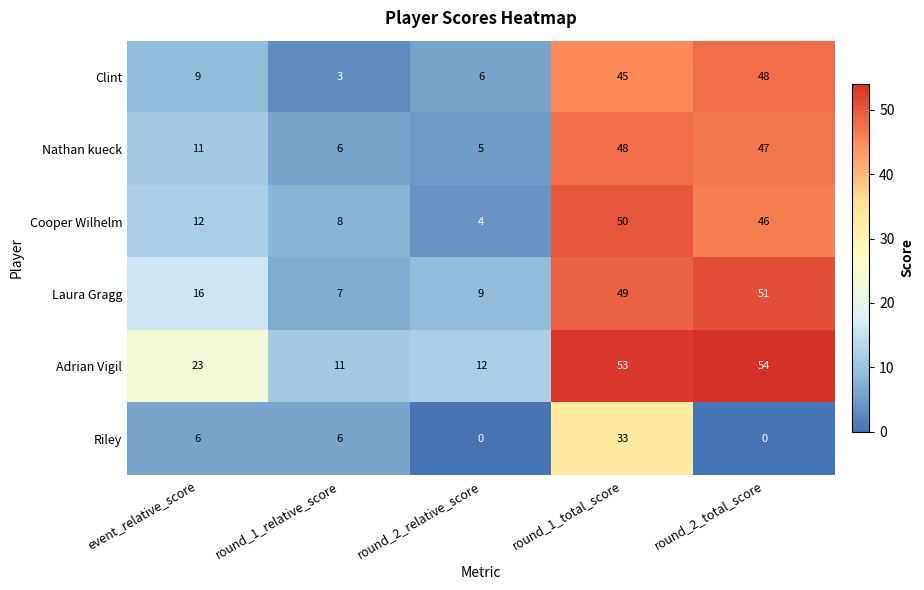

How many data points in Cooper Wilhelm are less than 12?

2